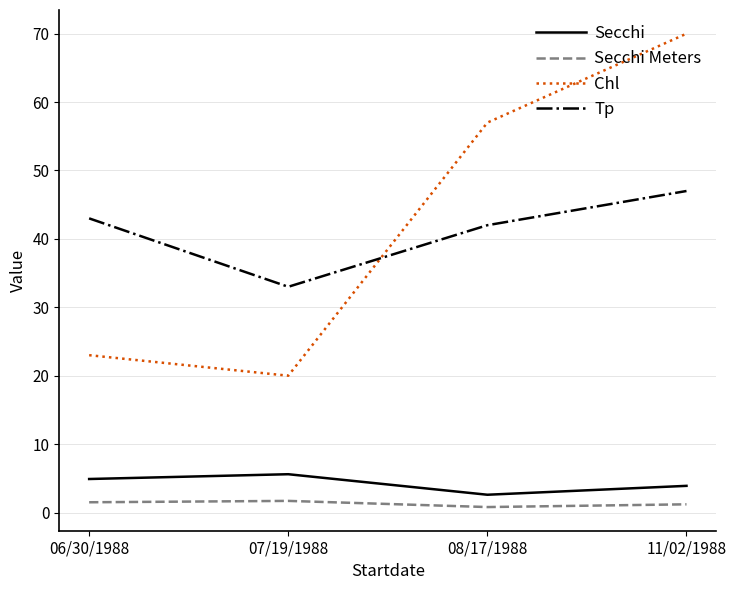

What is the sum of the Chl values at 11/02/1988 and 06/30/1988?

93.0